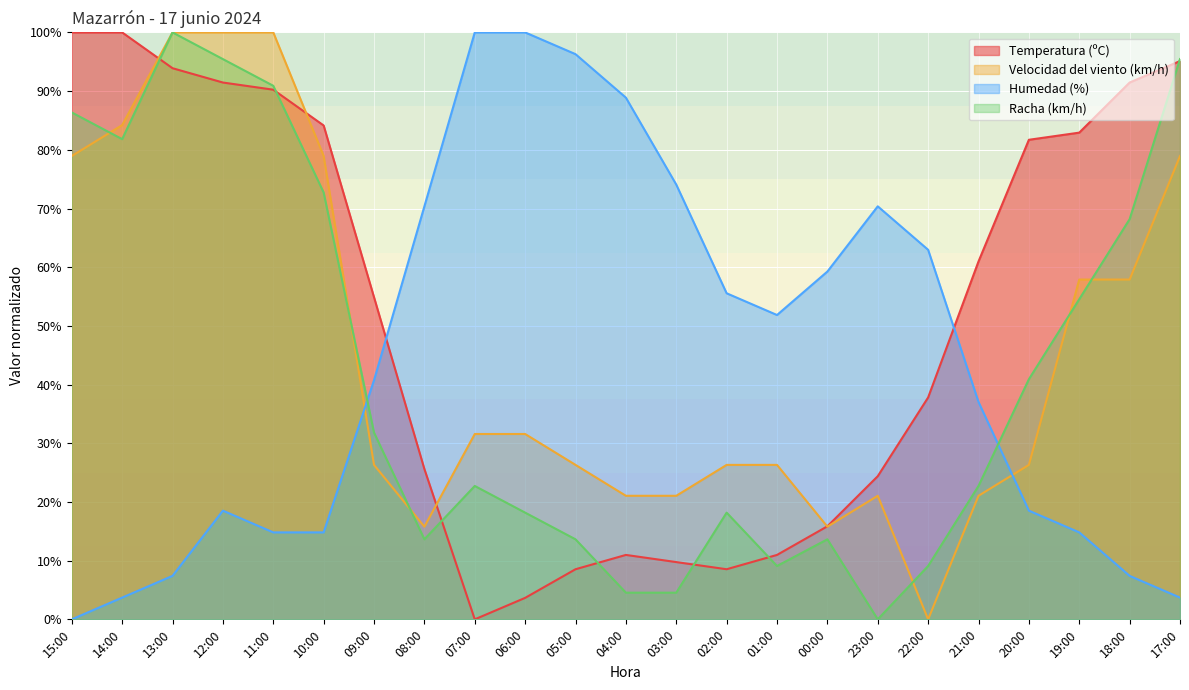

At which label is Temperatura (ºC) closest to 49?

09:00